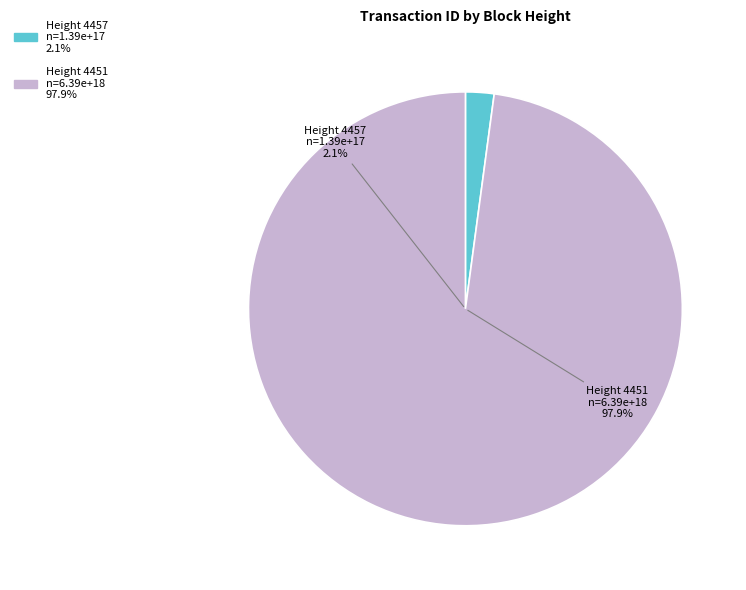

Which slice is the largest?

4451